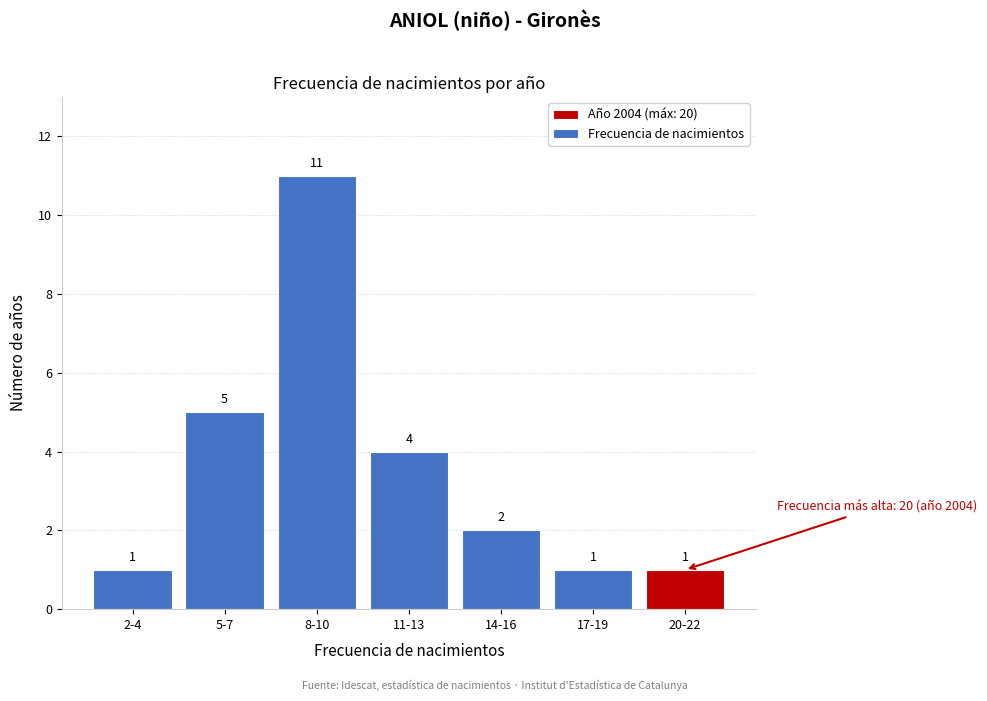

Reading left to right, extract all data points from this chart.

2-4=1	5-7=5	8-10=11	11-13=4	14-16=2	17-19=1	20-22=1